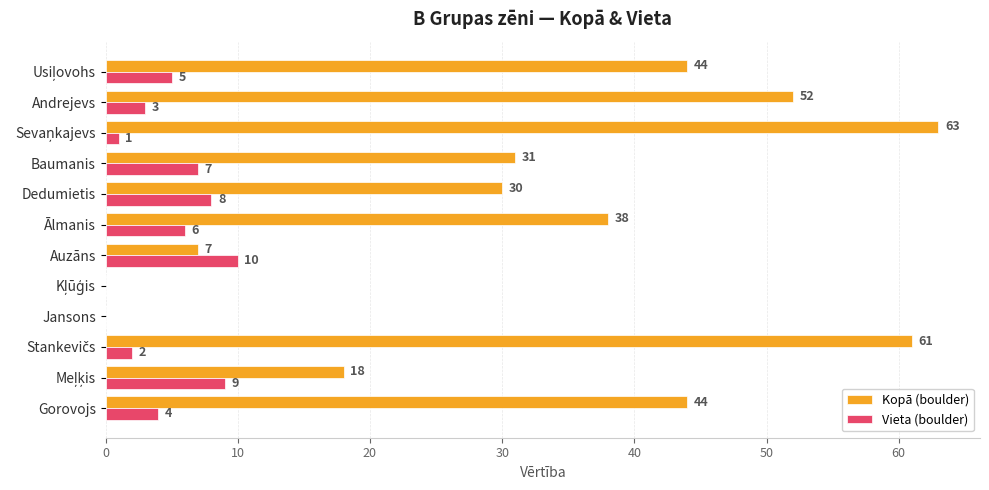

Is it true that Vieta (boulder) equals 14 at Dedumietis?

False